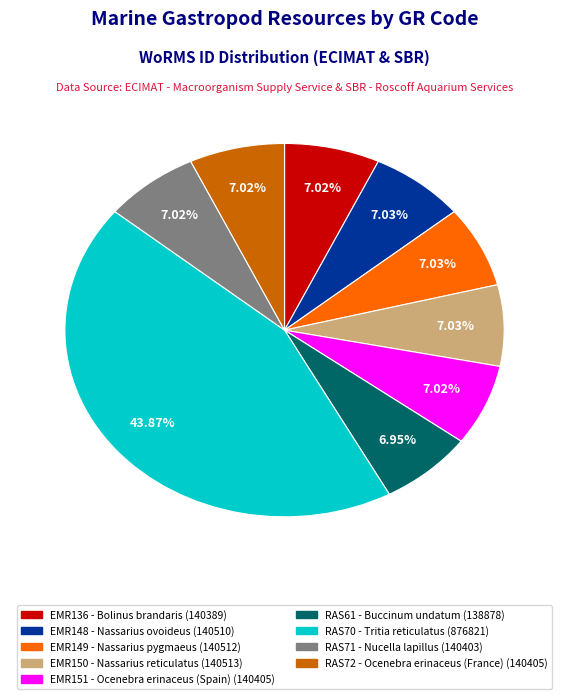

What percentage is NOT represented by RAS71?

93.0%